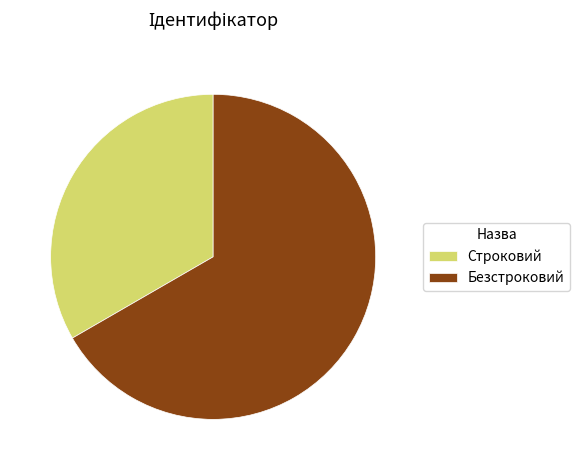

How many slices are in this pie chart?

2